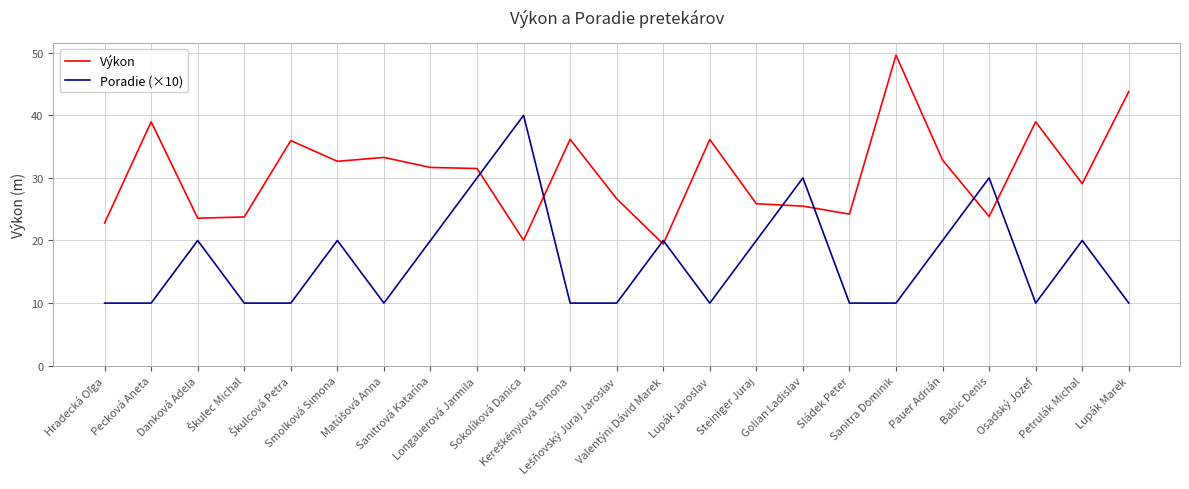

What is the spread (max minus min) of values at Lupák Jaroslav?

26.1